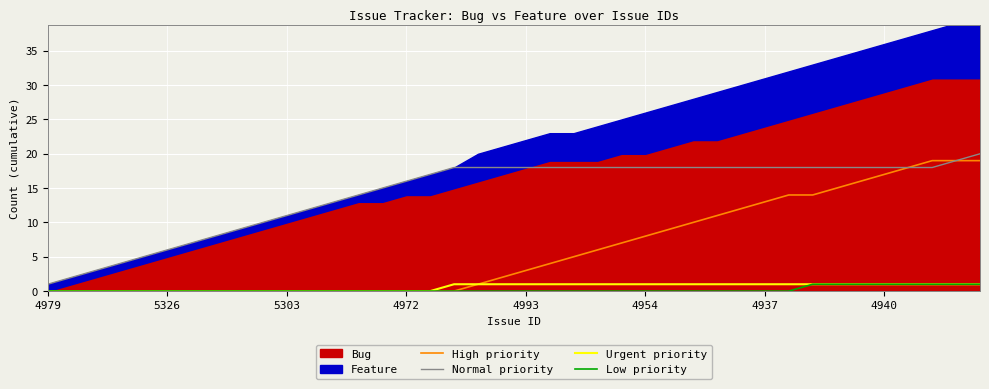

True or false: Urgent priority has more than 0 points higher than both neighbors.

False